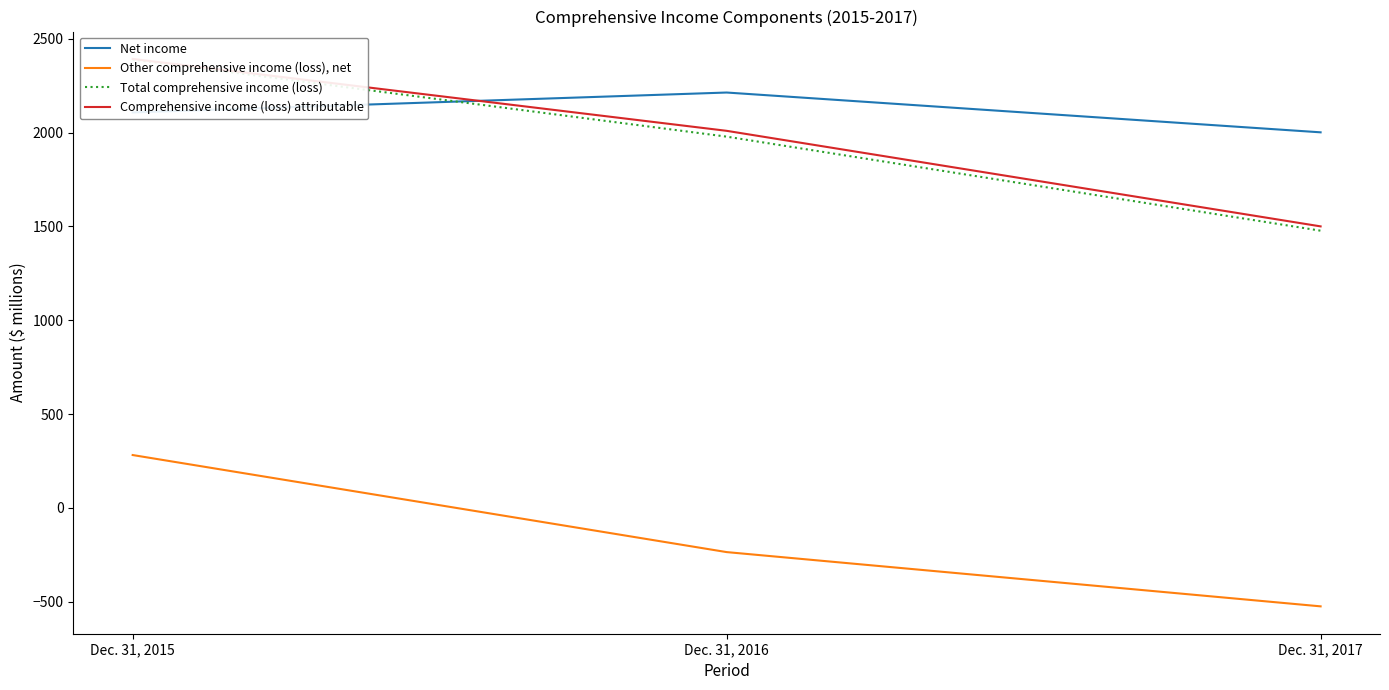

Rank the categories by Total comprehensive income (loss) value from highest to lowest.

Dec. 31, 2015, Dec. 31, 2016, Dec. 31, 2017